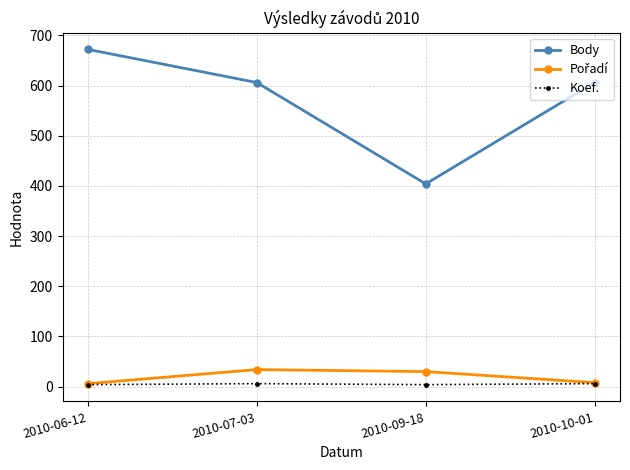

At which category is the sum across all series the highest?

2010-06-12